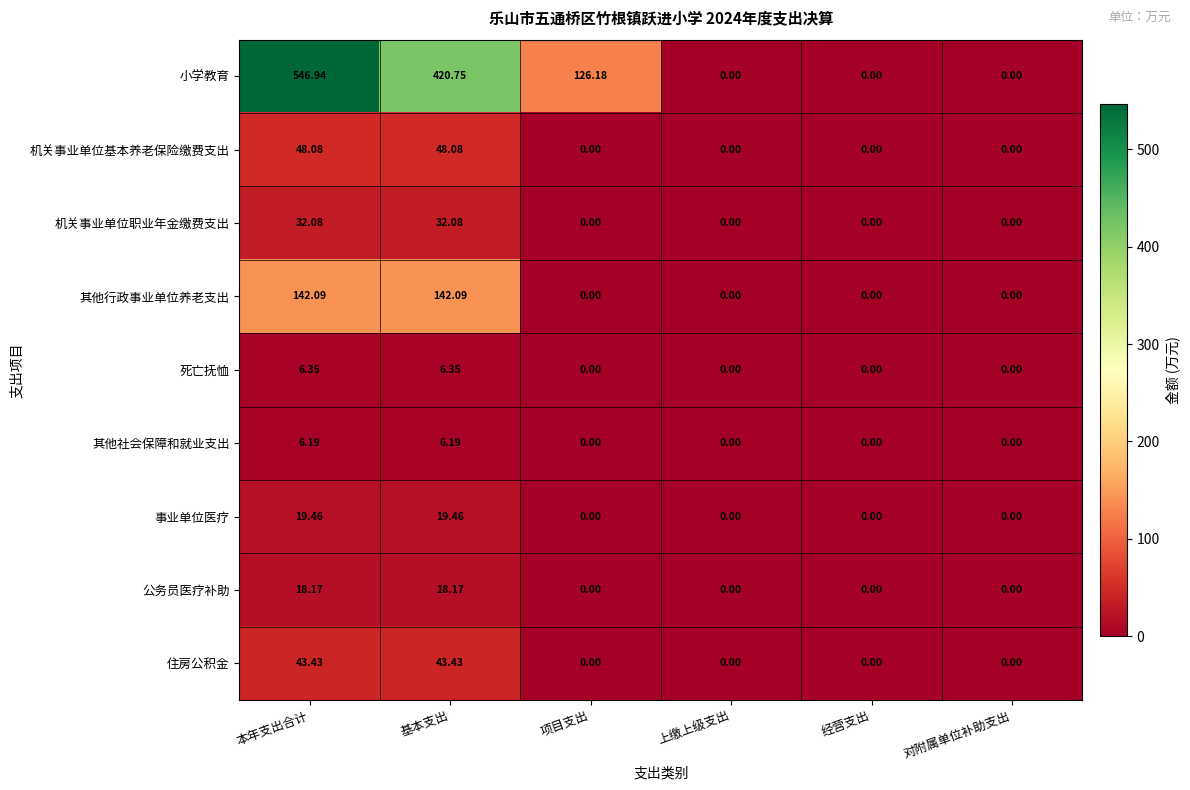

Rank the series by their maximum value, from highest to lowest.

小学教育, 其他行政事业单位养老支出, 机关事业单位基本养老保险缴费支出, 住房公积金, 机关事业单位职业年金缴费支出, 事业单位医疗, 公务员医疗补助, 死亡抚恤, 其他社会保障和就业支出